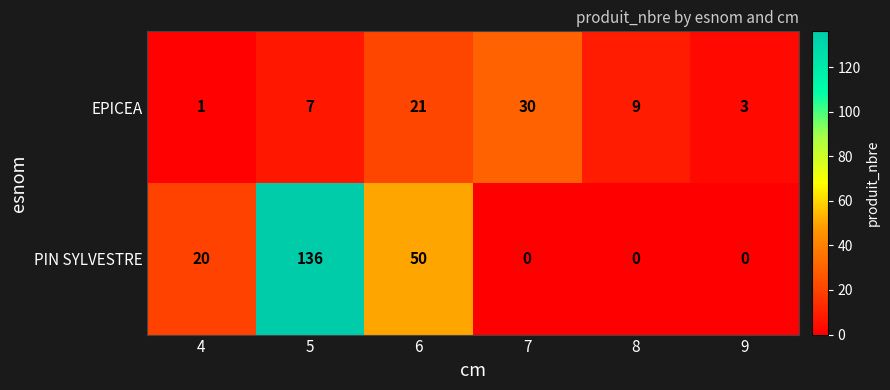

What is the spread (max minus min) of values at 4?

19